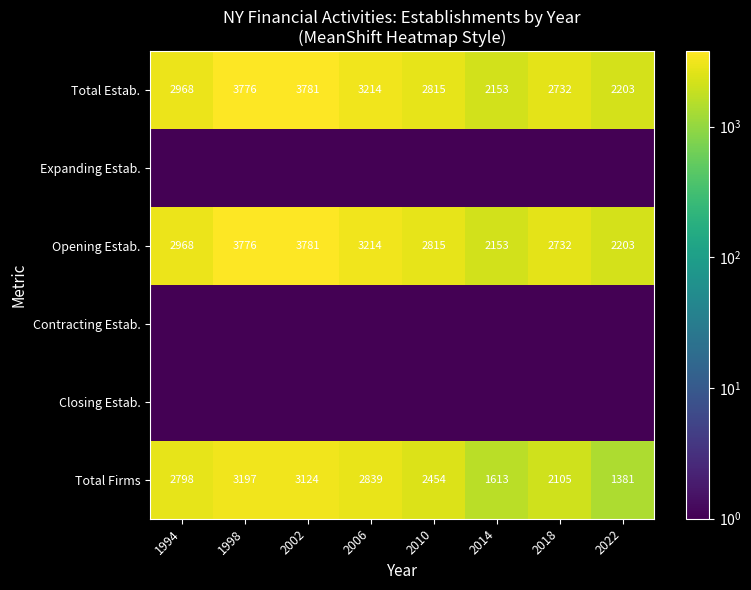

What is the minimum value for Total Estab.?

2153.0